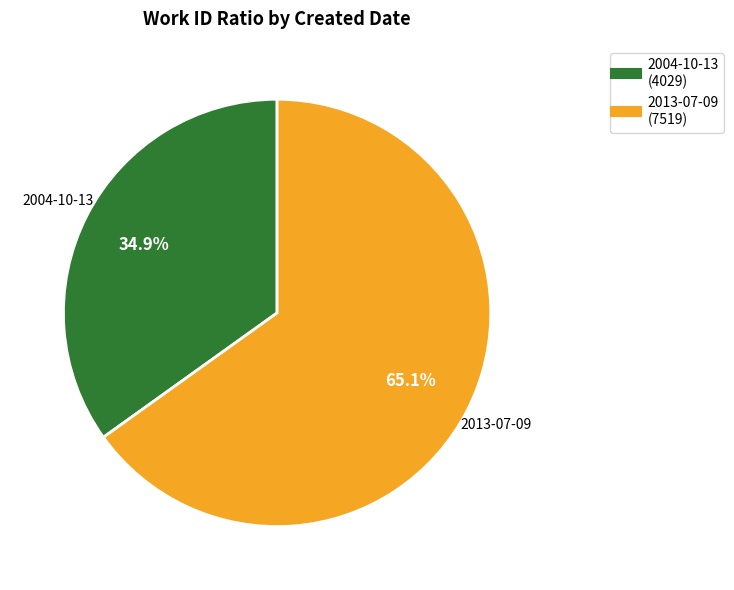

Rank the categories by value from lowest to highest.

2004-10-13, 2013-07-09